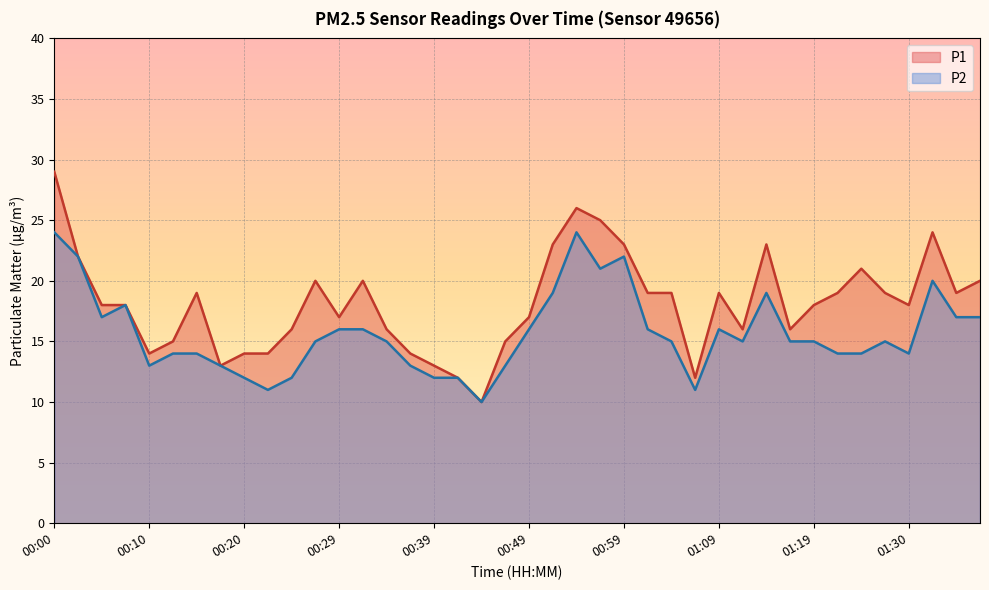

Is the value of P2 at 00:10 greater than the value of P1 at 00:47?

No